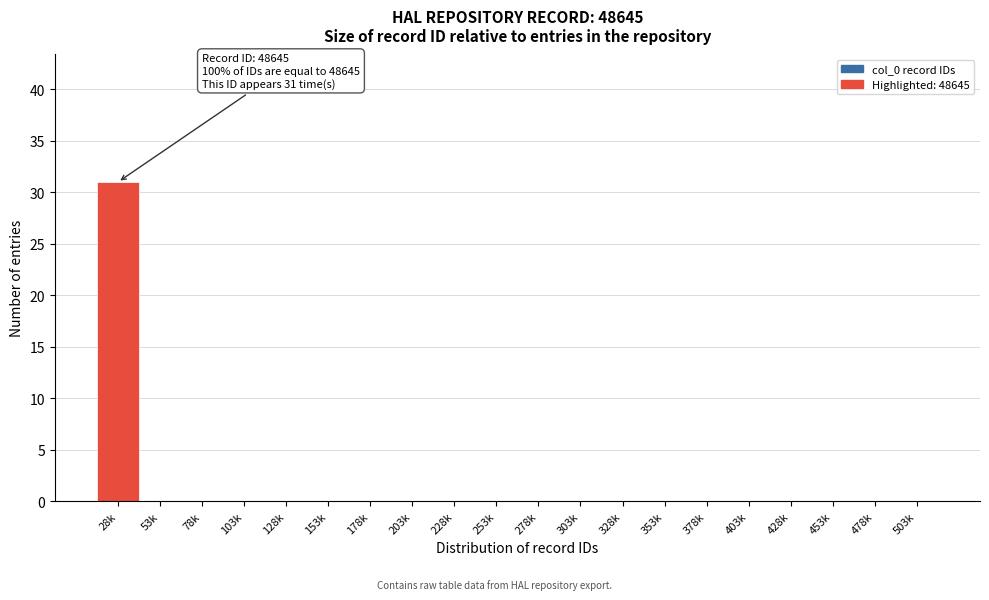

Reading right to left, extract all data points from this chart.

503k=0	478k=0	453k=0	428k=0	403k=0	378k=0	353k=0	328k=0	303k=0	278k=0	253k=0	228k=0	203k=0	178k=0	153k=0	128k=0	103k=0	78k=0	53k=0	28k=31